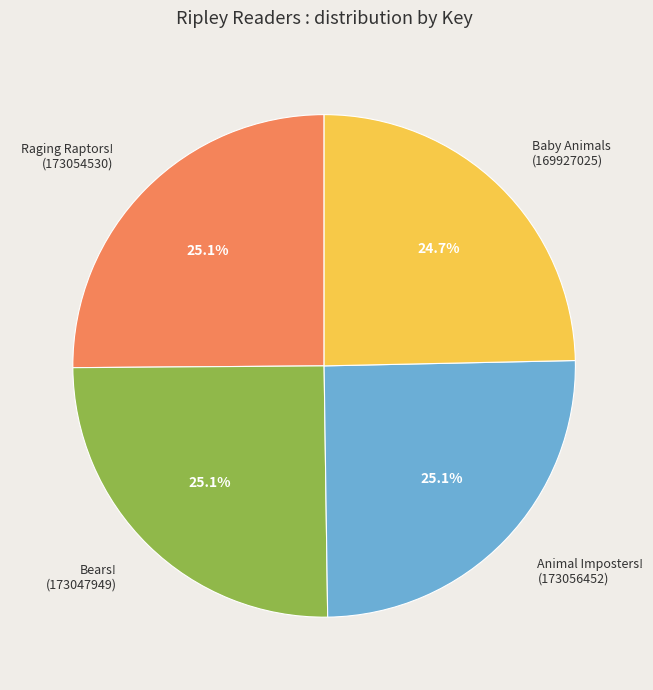

How much of the chart is everything except Baby Animals?

75.3%